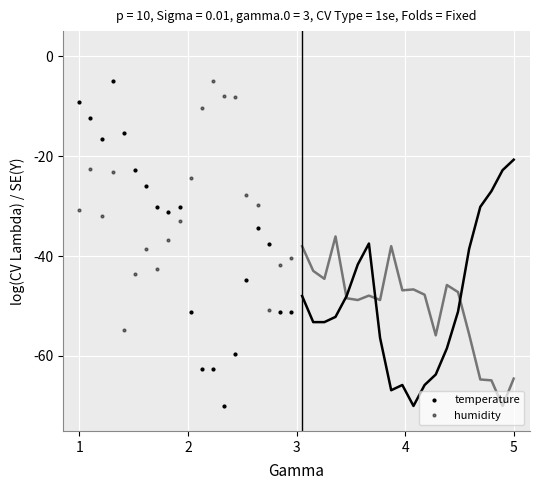

Which series ends up on top after the final intersection of humidity and temperature?

humidity